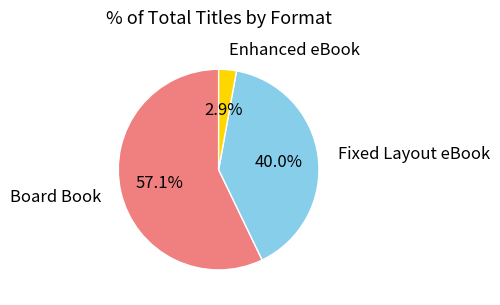

To the nearest percent, what is the difference between the largest and smallest slice percentages?

54%